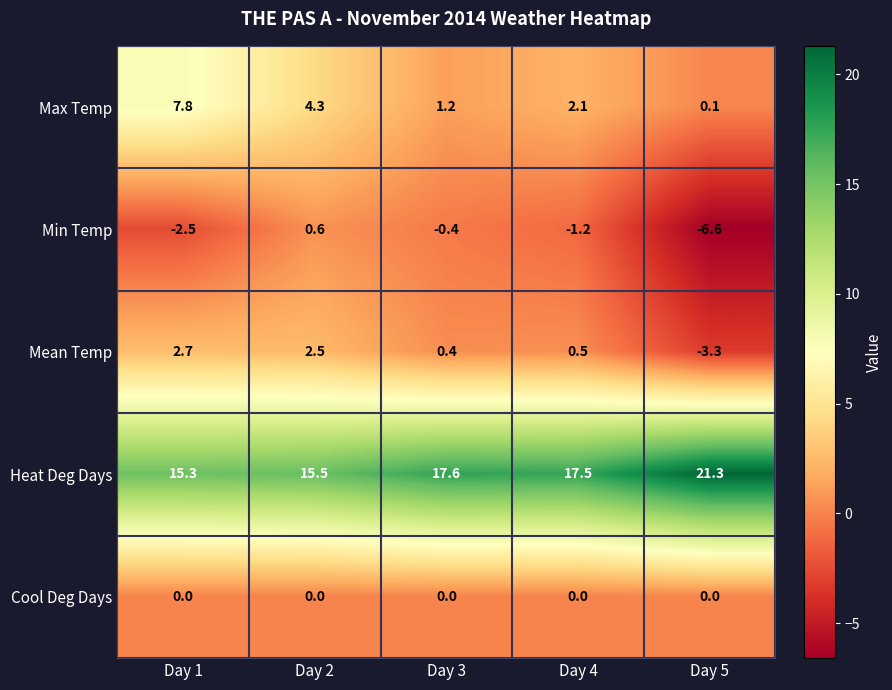

True or false: Heat Deg Days has a value of 17.6 at Day 3.

True